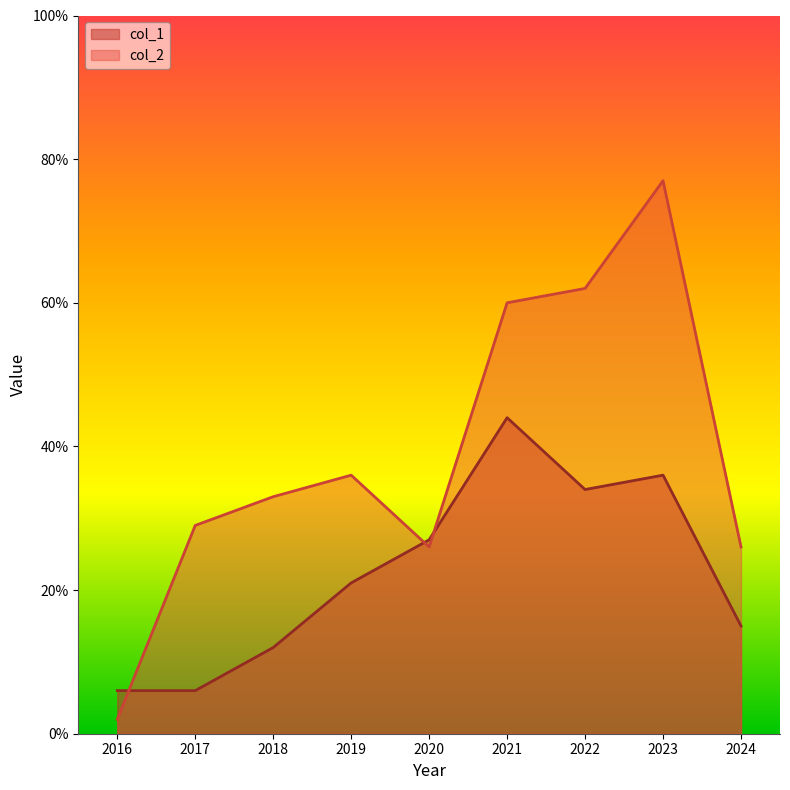

At how many categories does at least one series exceed 19?

8